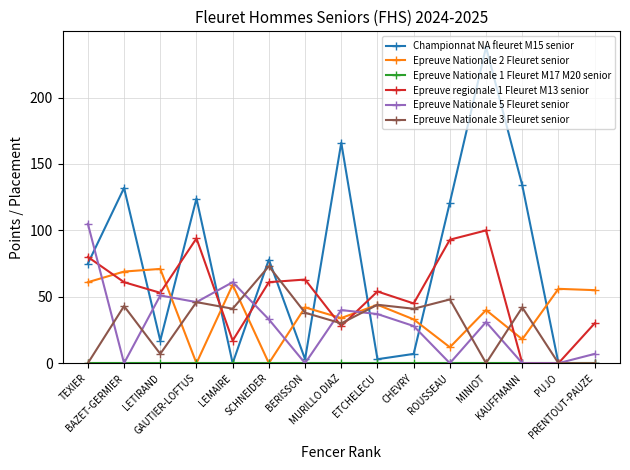

How many series are shown in this chart?

6